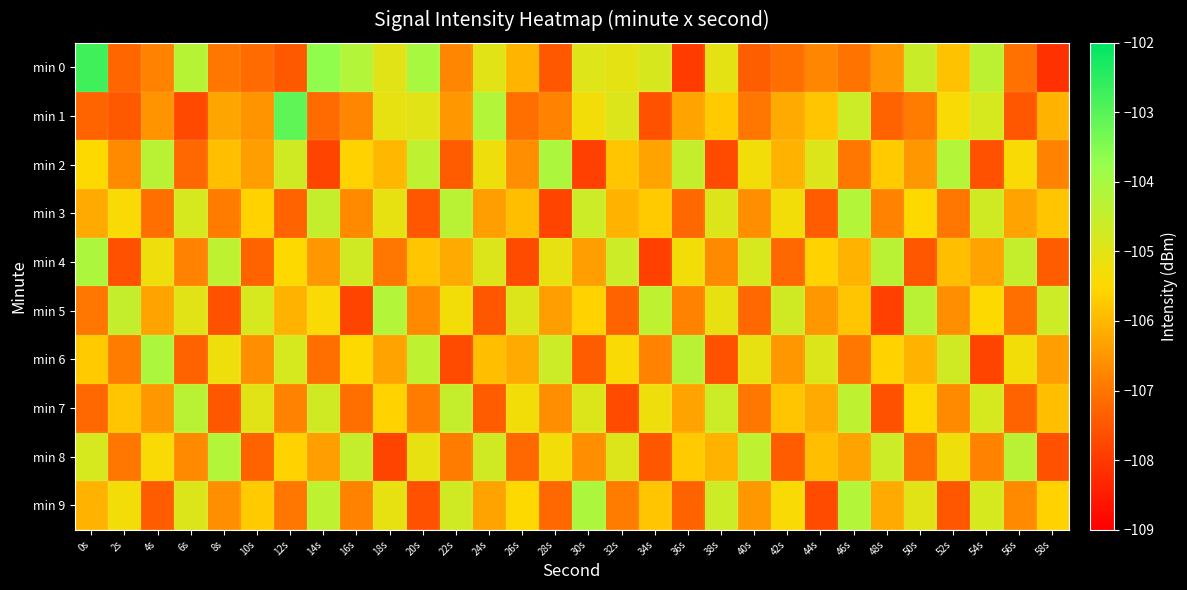

List the series in order of their peak value, lowest first.

min 7, min 3, min 5, min 8, min 2, min 4, min 6, min 9, min 1, min 0